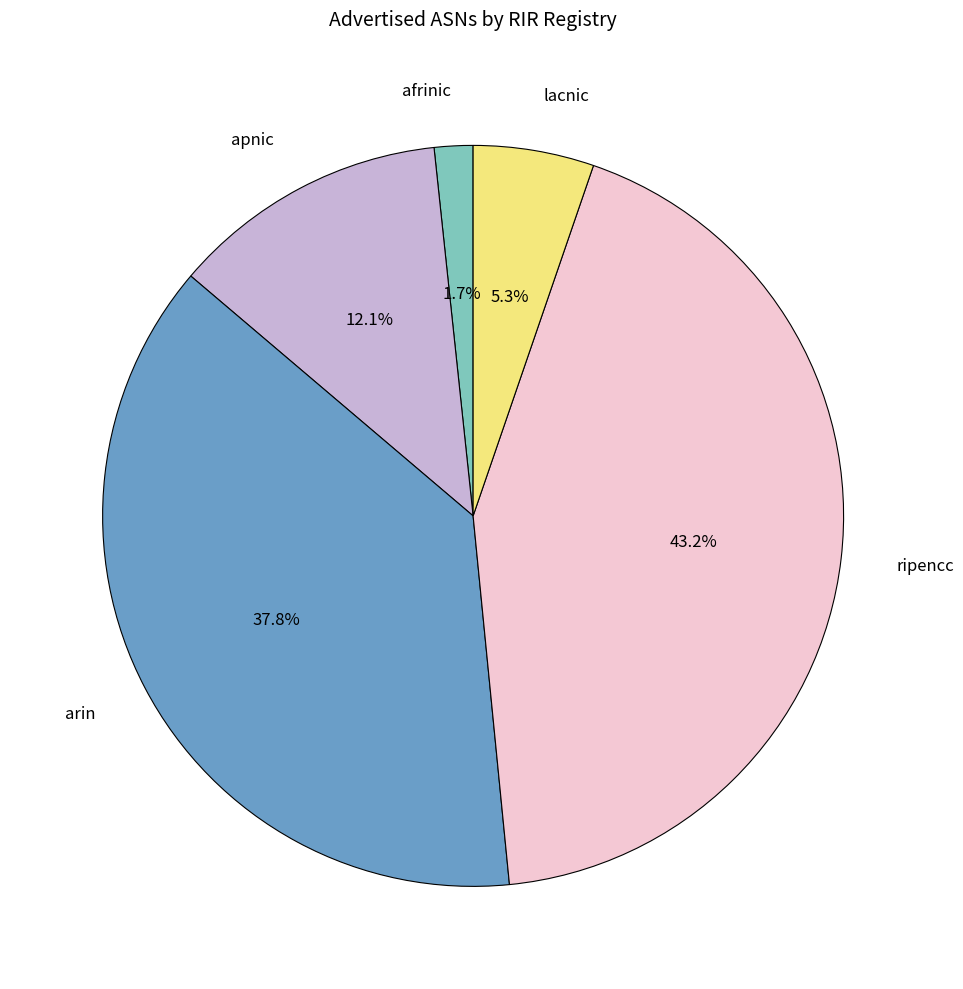

Does any single category account for the majority?

No